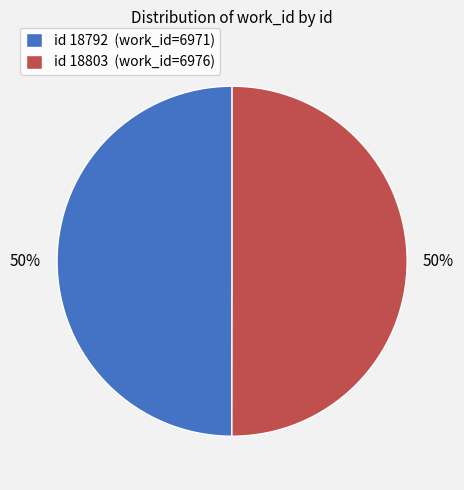

Approximately how many times larger is the value at id 18792 (work_id=6971) compared to id 18803 (work_id=6976)?

1.0